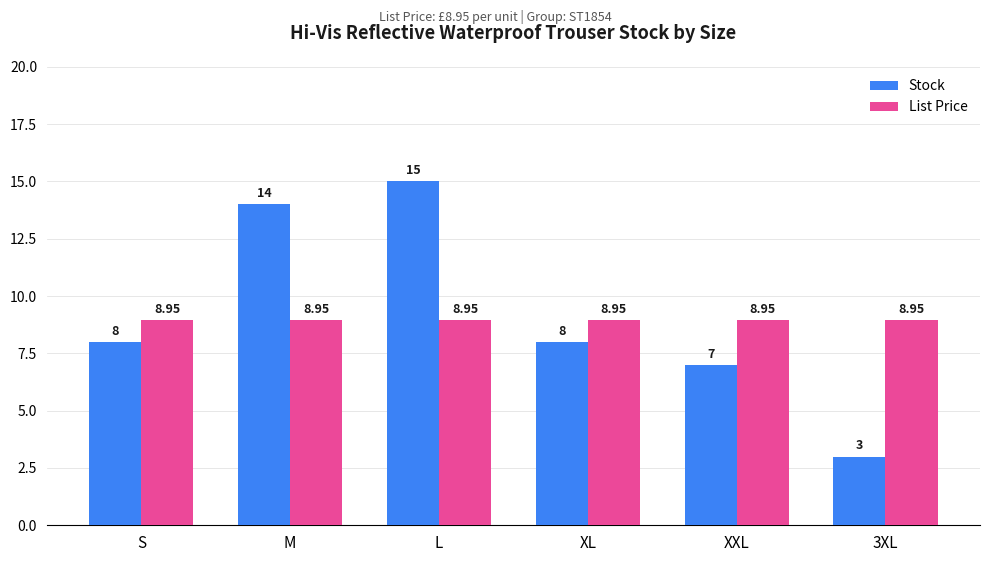

What is the maximum value shown in the chart?

15.0